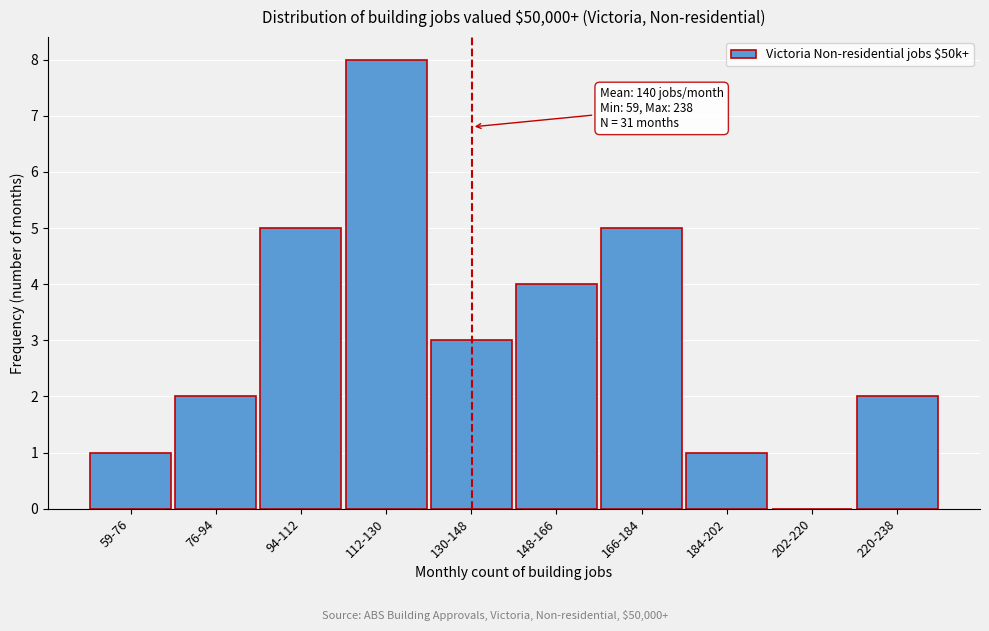

Reading right to left, what are all the values shown in this chart?

220-238=2	202-220=0	184-202=1	166-184=5	148-166=4	130-148=3	112-130=8	94-112=5	76-94=2	59-76=1